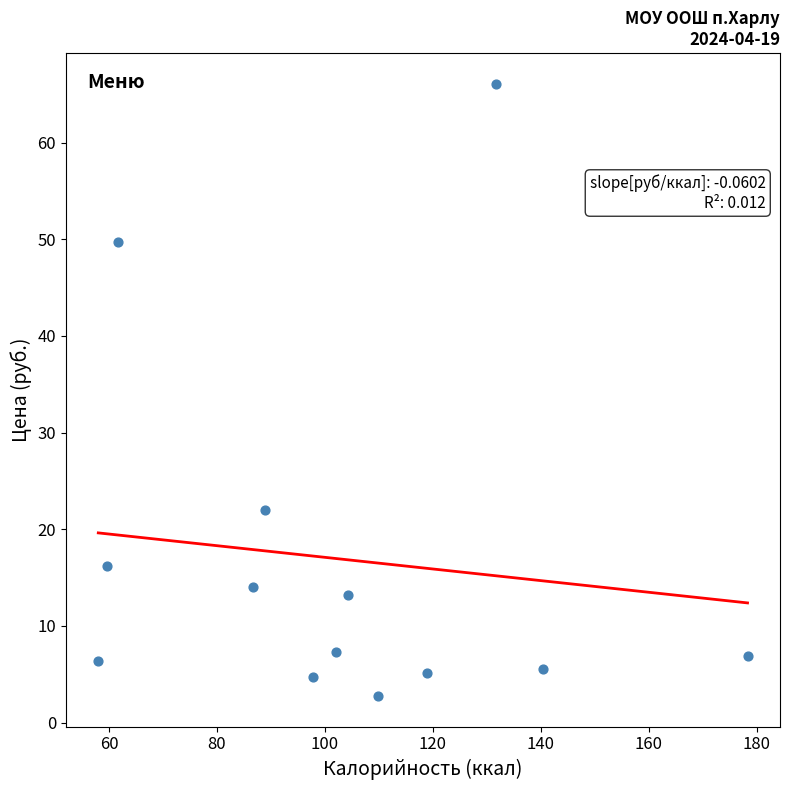

What is the range of X values (max minus min)?

120.3